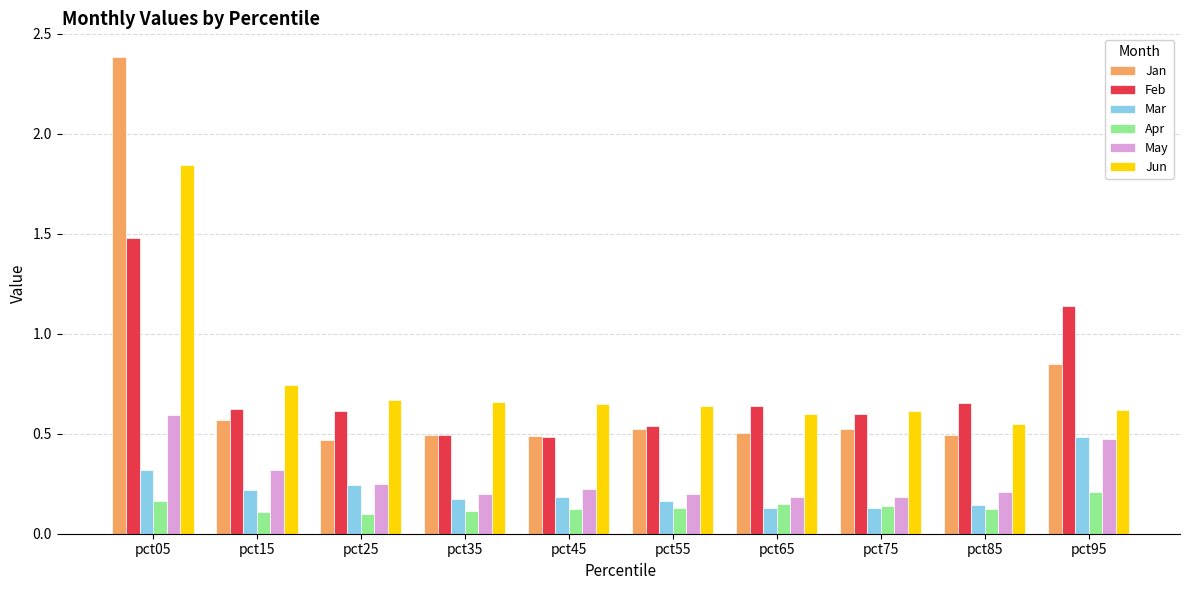

Are the bars grouped side by side (vs. stacked)?

Yes